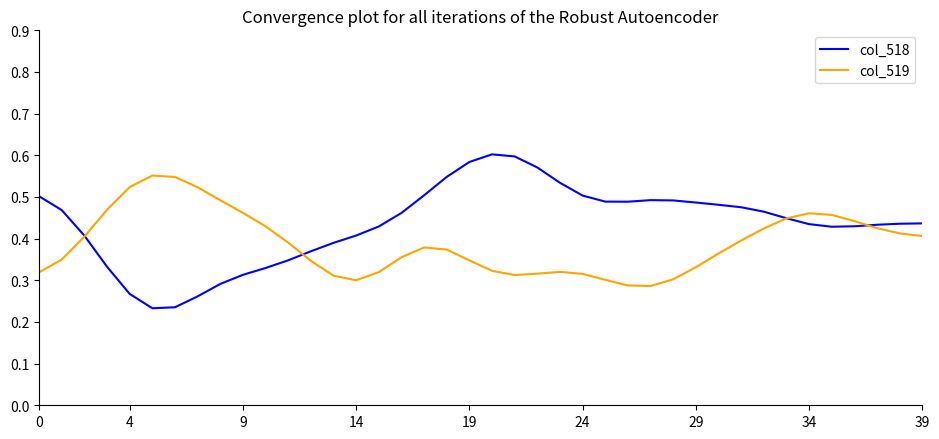

In col_519, how many points are lower than both neighbors (excluding endpoints)?

3